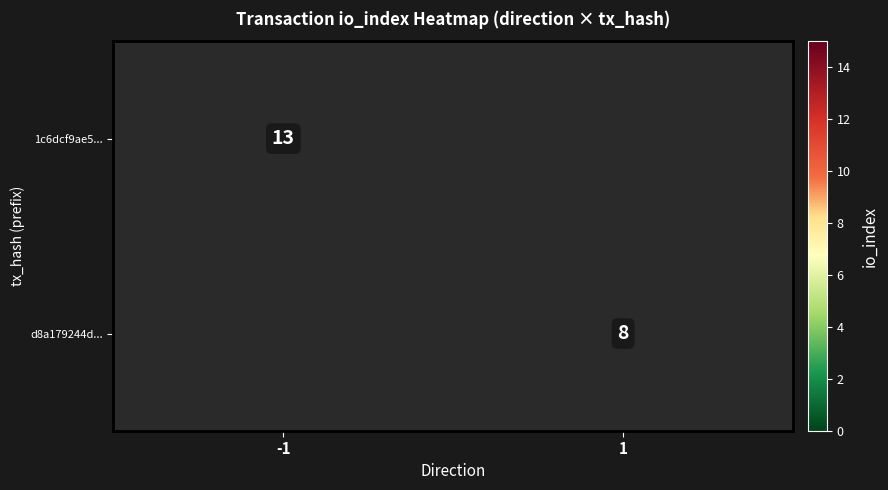

Is the value of 1c6dcf9ae5... at -1 greater than the value of d8a179244d... at 1?

Yes